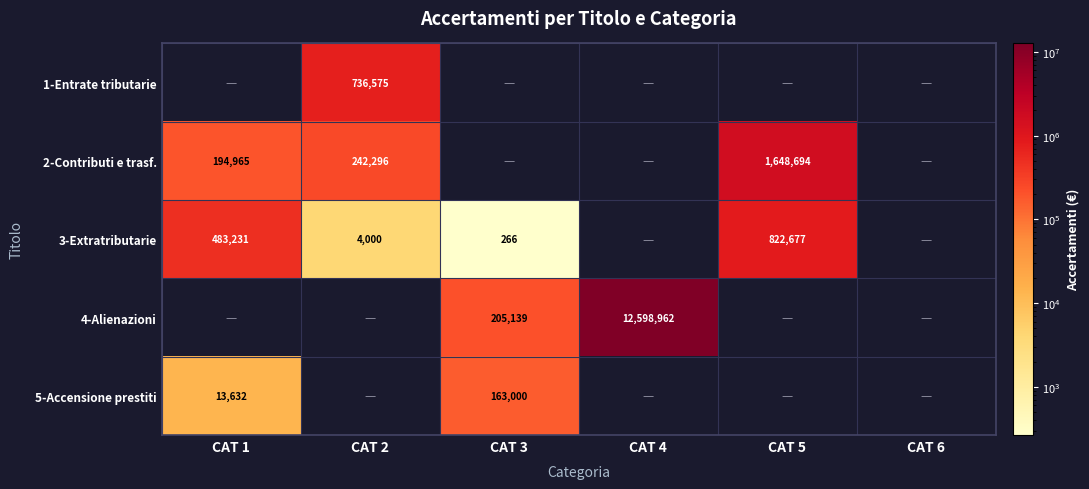

How many categories are shown in the chart?

6